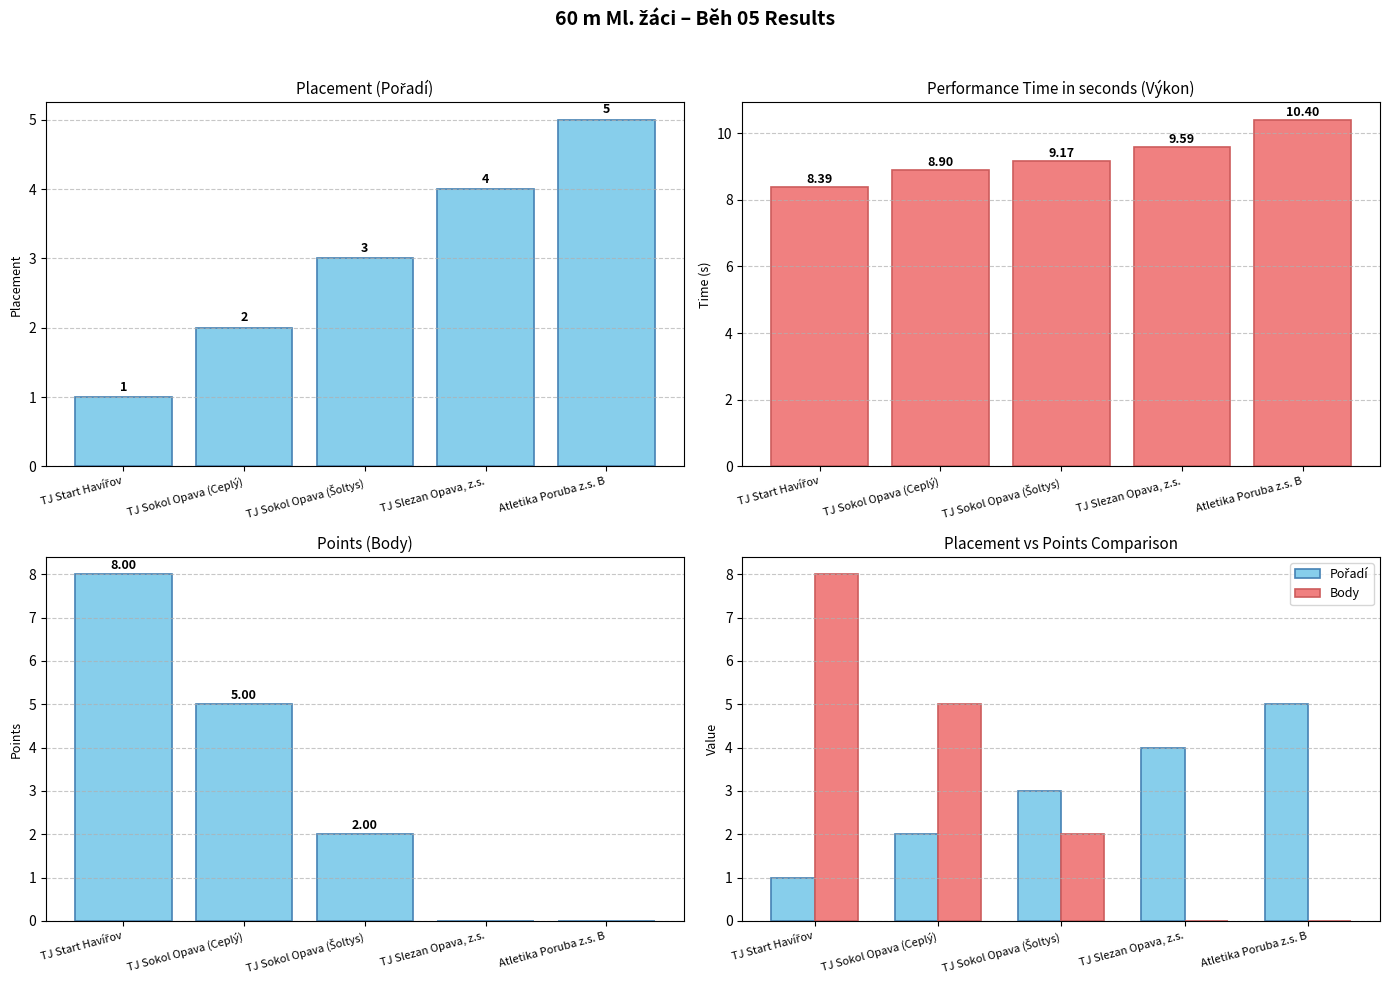

What position from the left is TJ Start Havířov?

1